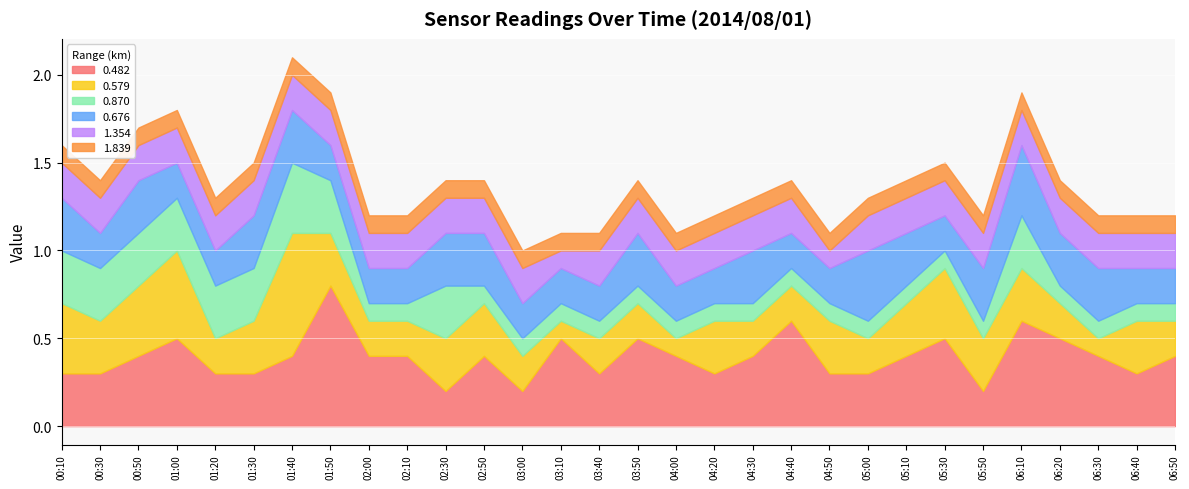

What position from the right is 03:50?

15